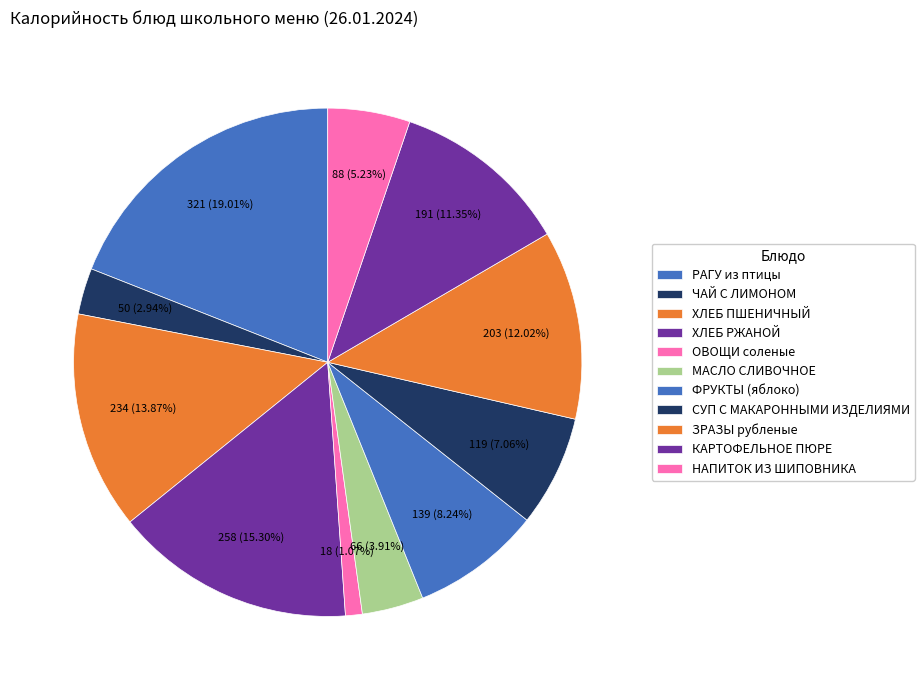

How many slices are in this pie chart?

11